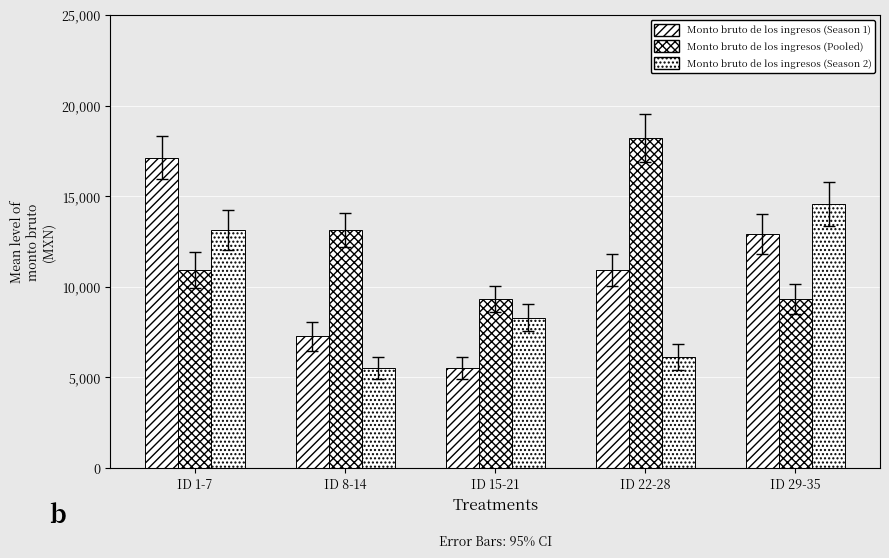

Where does the Monto bruto de los ingresos (Pooled) series first go above 10923?

ID 8-14